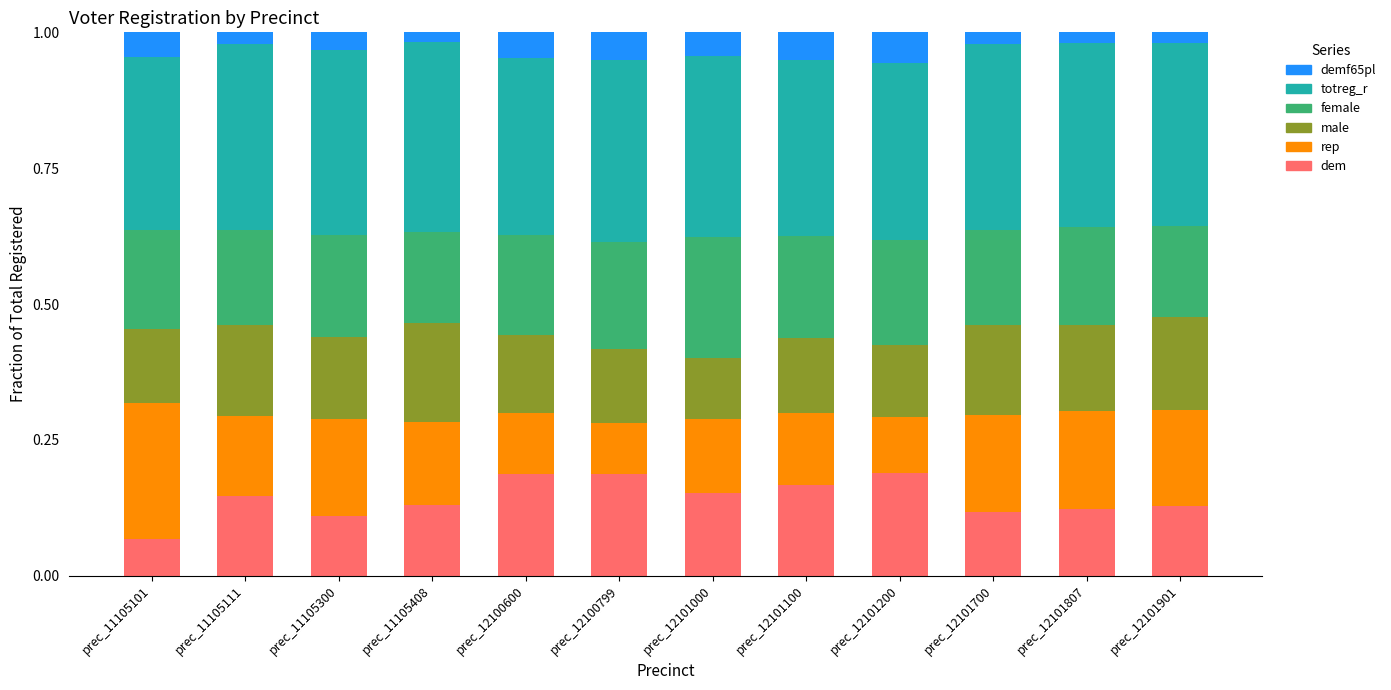

At which label does dem reach its minimum?

prec_11105101